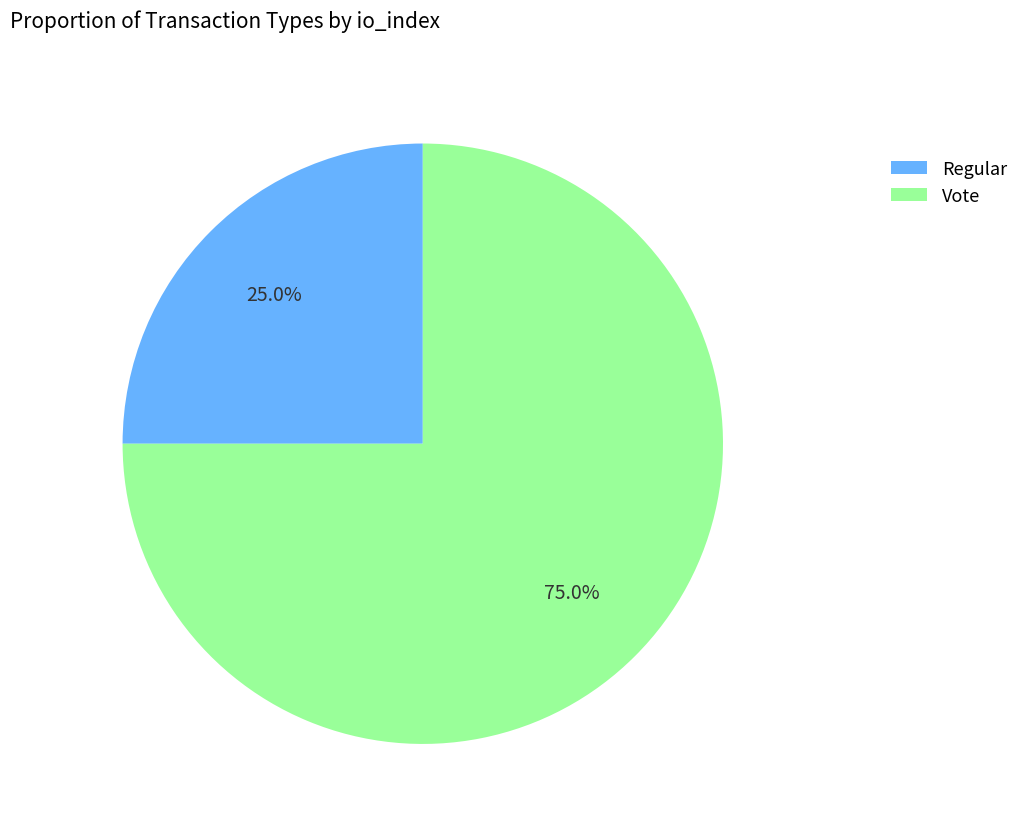

To the nearest percent, what percentage of the pie is Vote?

75%